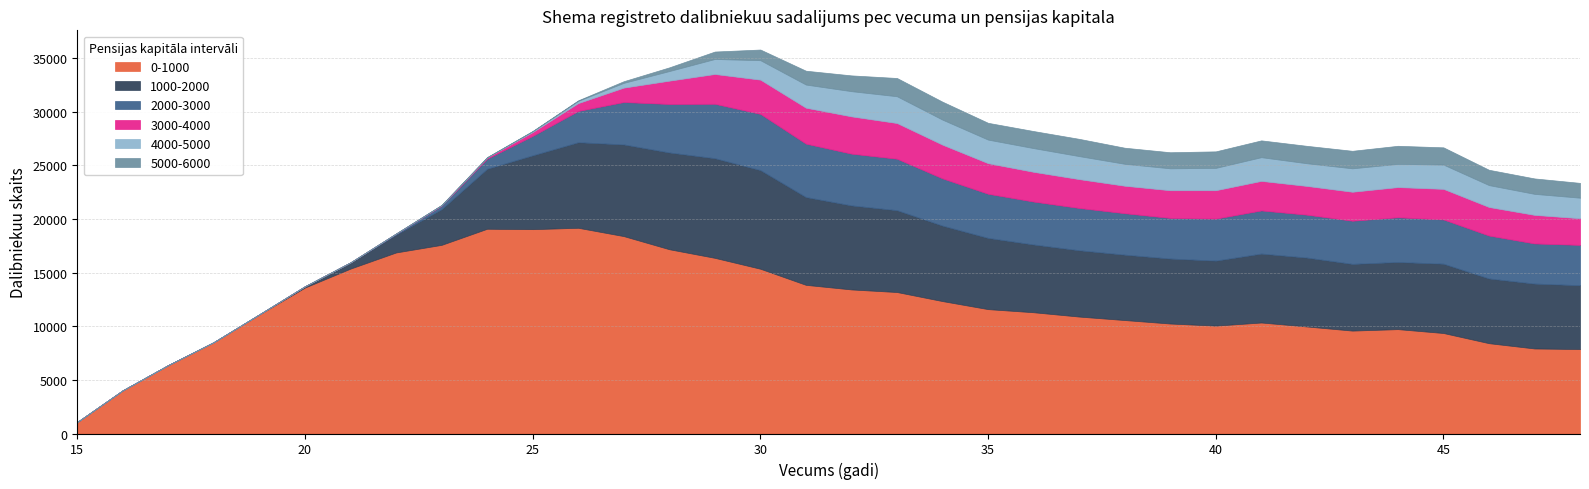

What are all the series names shown in the legend?

0-1000, 1000-2000, 2000-3000, 3000-4000, 4000-5000, 5000-6000